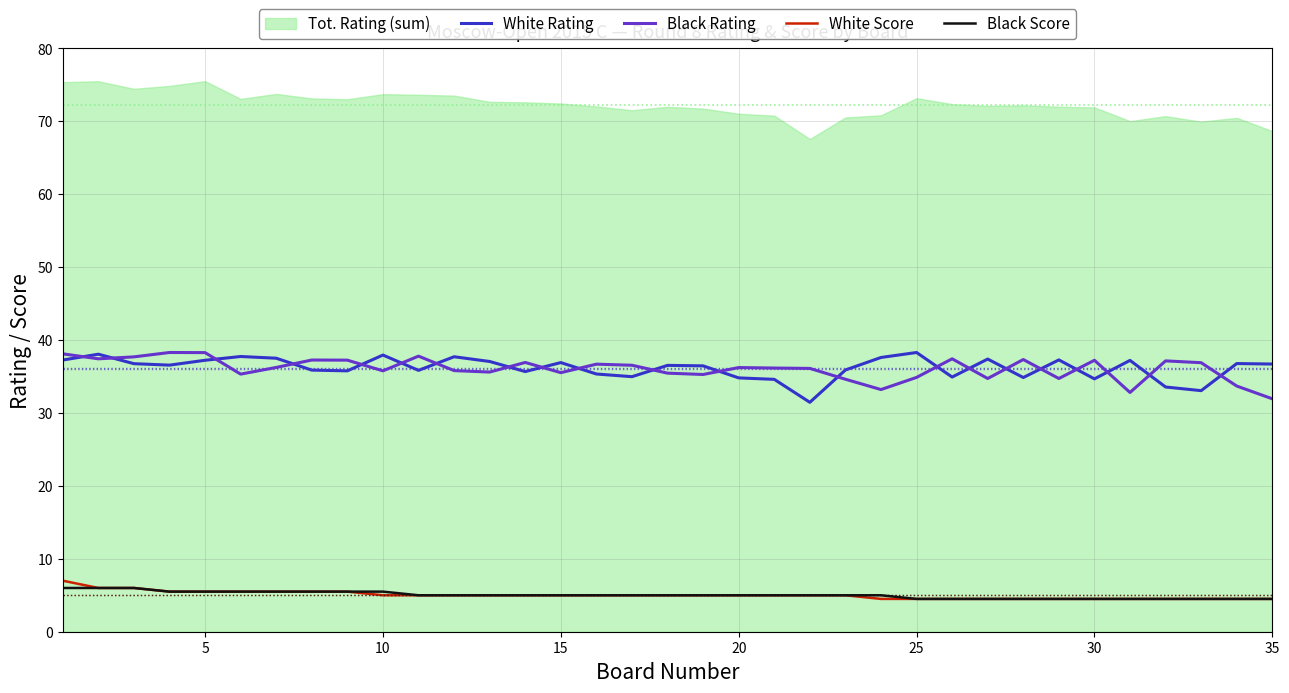

True or false: Black Score and White Score intersect in this chart.

False